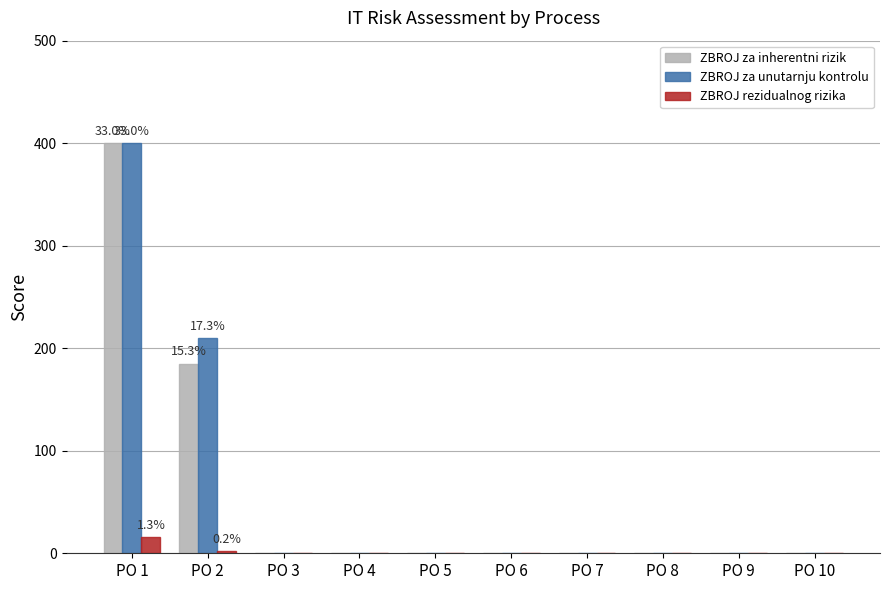

What is the average value of the ZBROJ za inherentni rizik series?

58.5